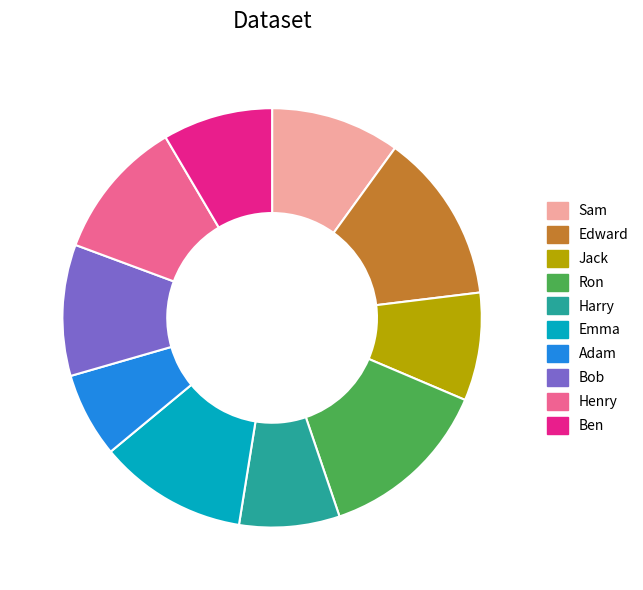

Which category has the smallest portion of the pie?

Adam